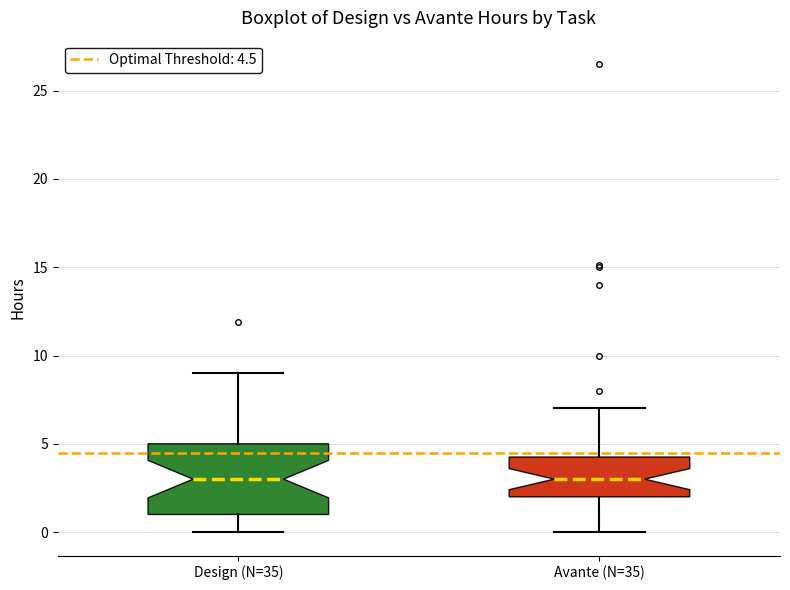

Comparing the boxes themselves (not the whiskers), which one is the tallest?

Design (N=35)